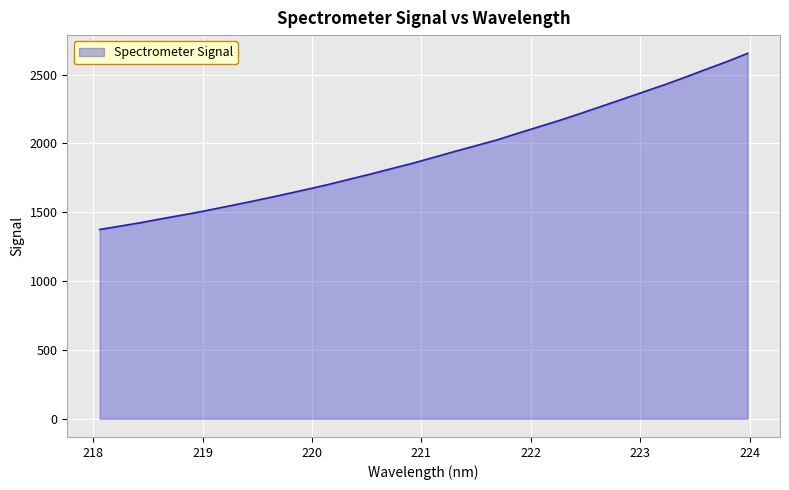

True or false: the data has more than 2 interior local peaks.

False